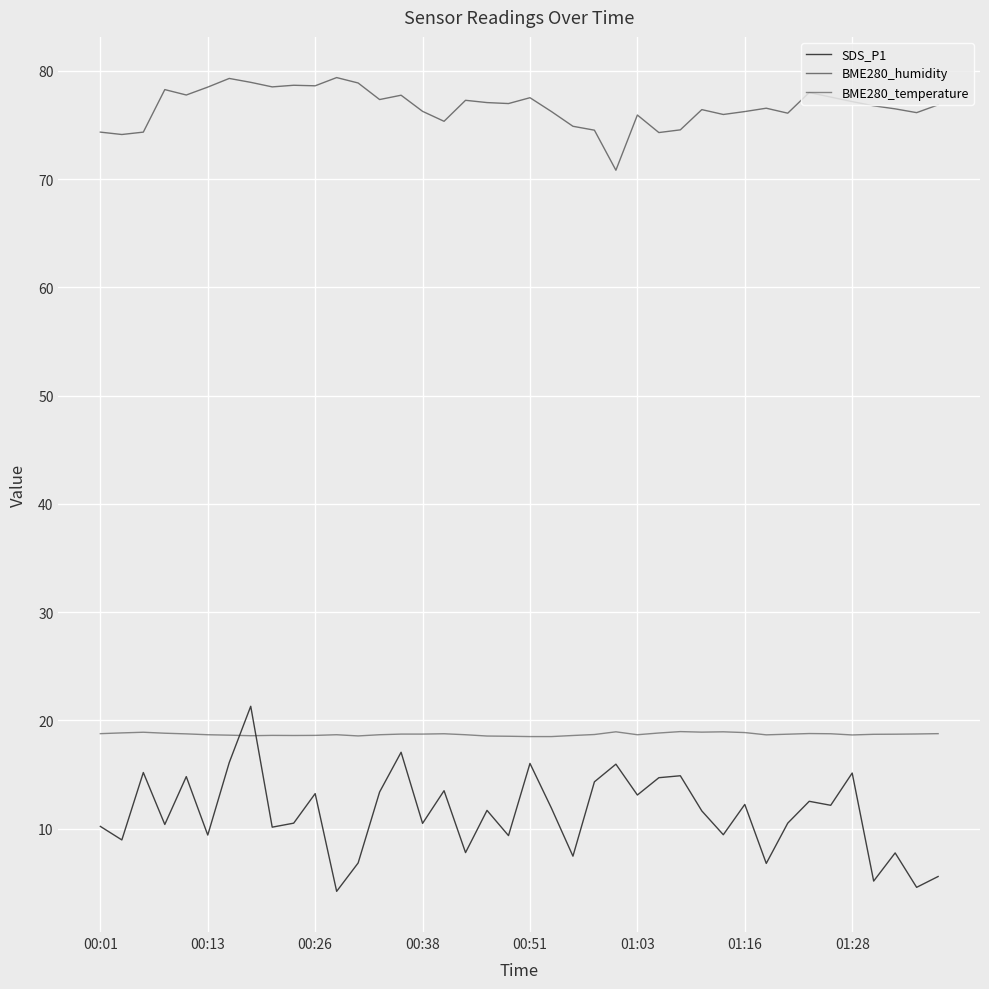

How many lines are shown in the chart?

3